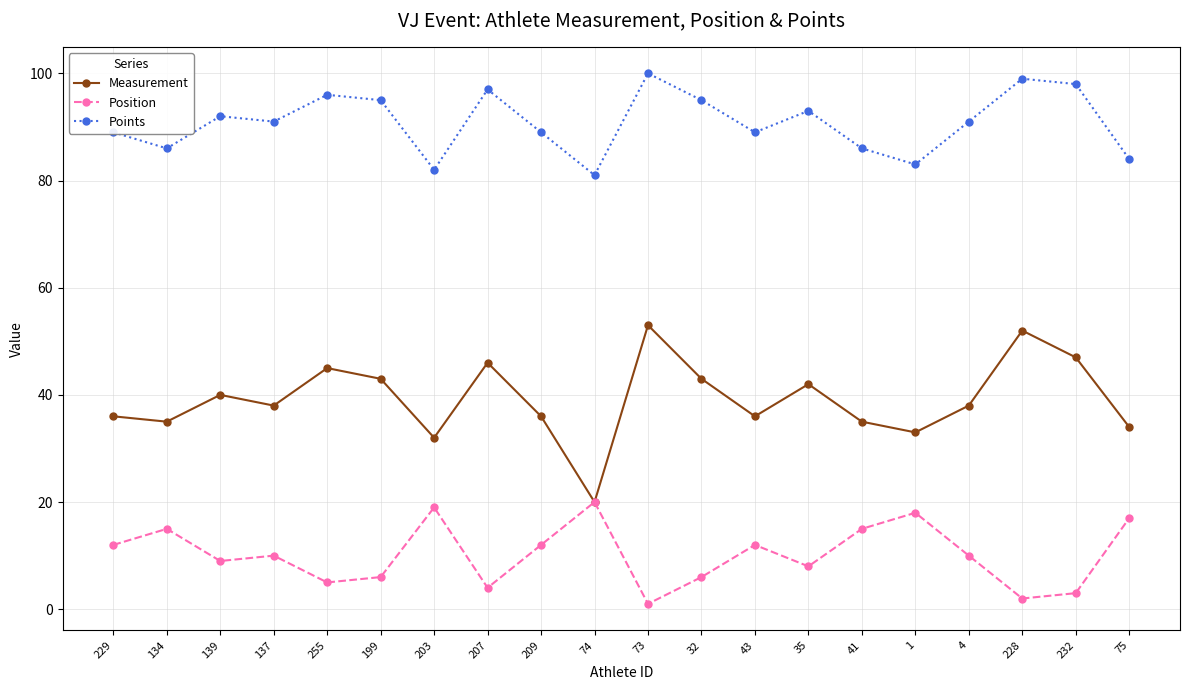

What is the label of the 8th point from the left?

207